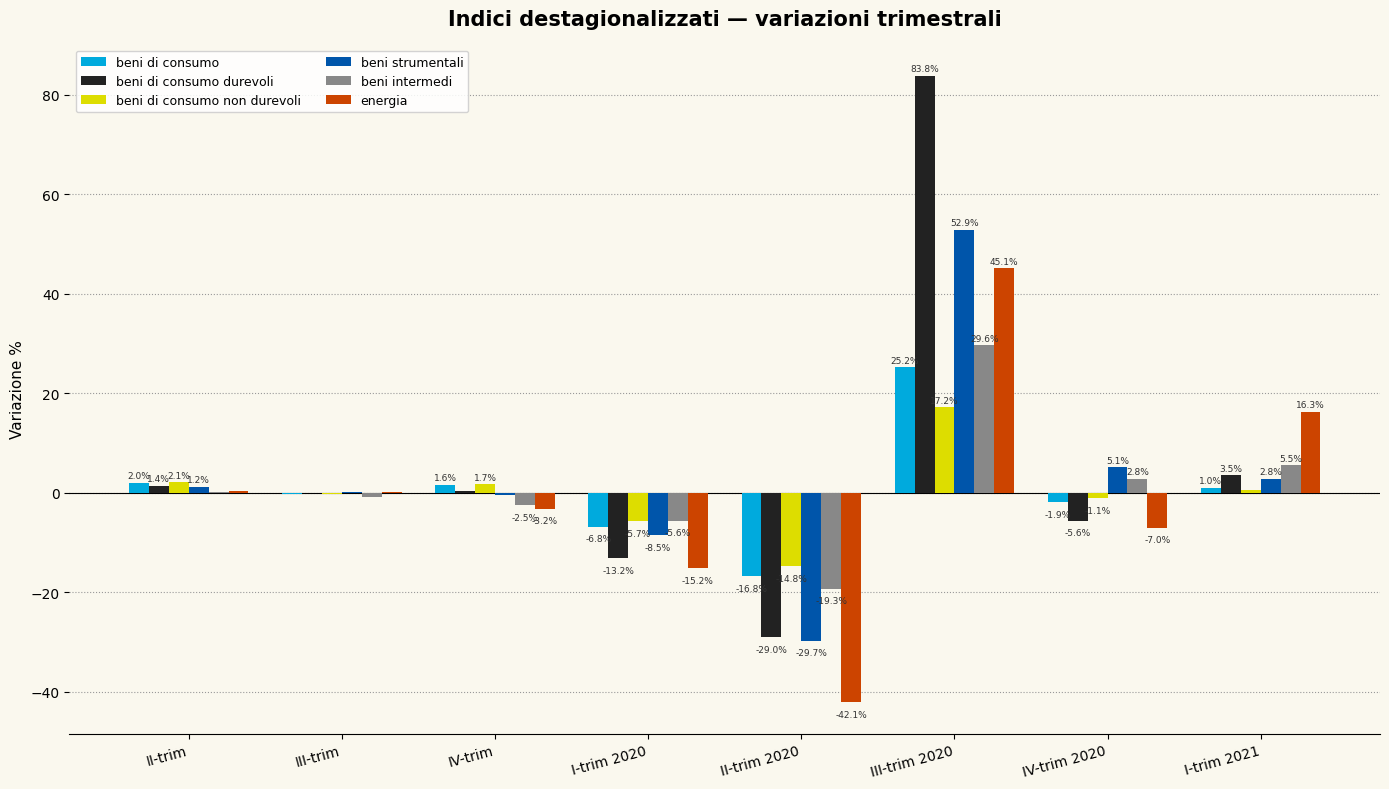

At which category is the sum across all series the highest?

III-trim 2020